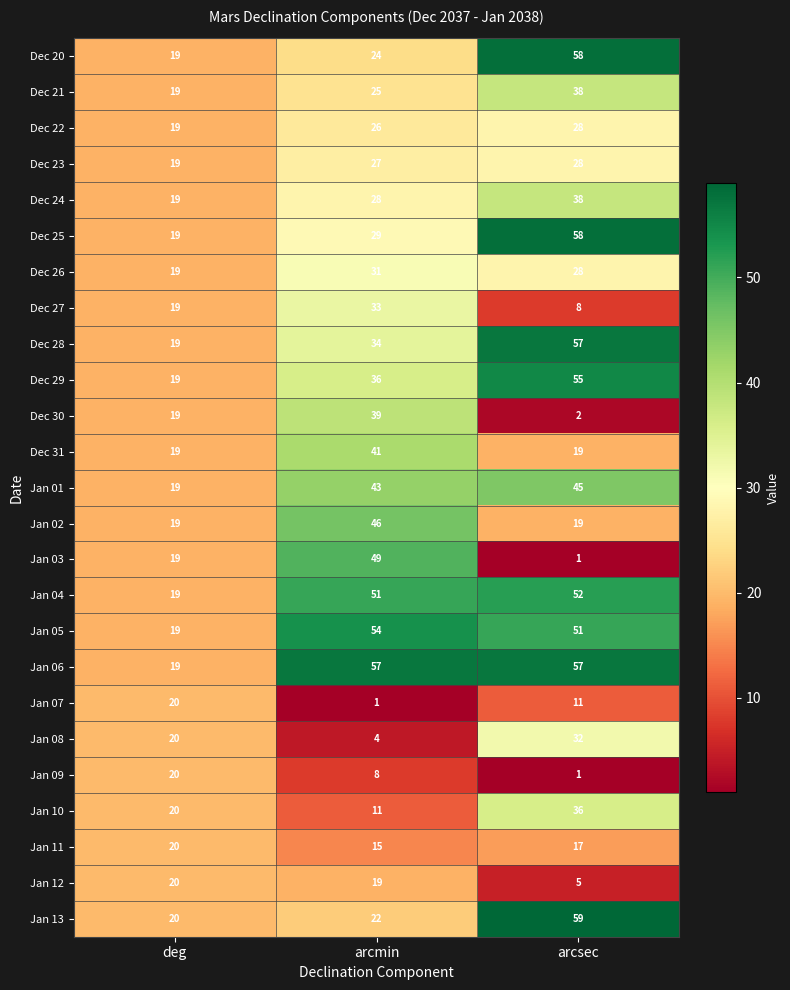

What is the sum of all Dec 26 values?

78